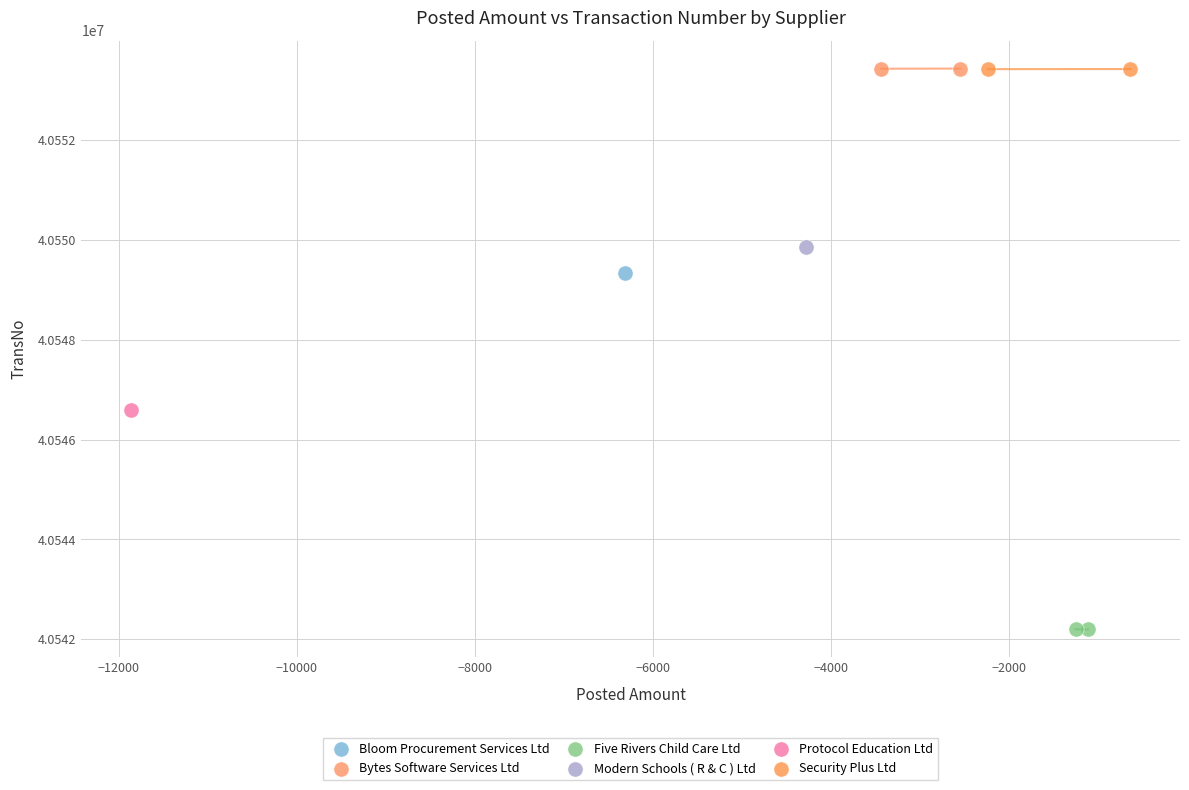

What are all the series names shown in the legend?

Bloom Procurement Services Ltd, Bytes Software Services Ltd, Five Rivers Child Care Ltd, Modern Schools ( R & C ) Ltd, Protocol Education Ltd, Security Plus Ltd